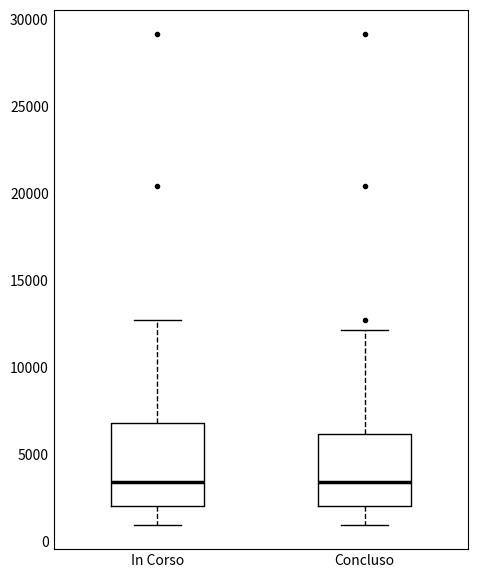

Reading left to right, transcribe this box plot: for each box, give where its median line is, the range the box spans, and where its two whiskers end, as read against the y-axis. The values are not printed on the chart, so give them approximately, as read against the axis.

In Corso: median 3500, box 2000 to 7000, whiskers 1000 to 12500
Concluso: median 3500, box 2000 to 6000, whiskers 1000 to 12000